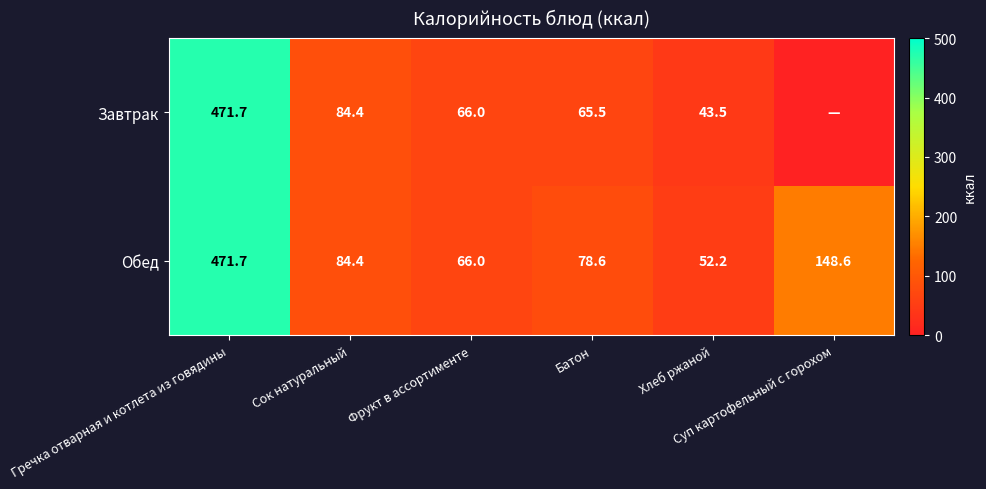

Where is Обед nearest to the value 261?

Суп картофельный с горохом